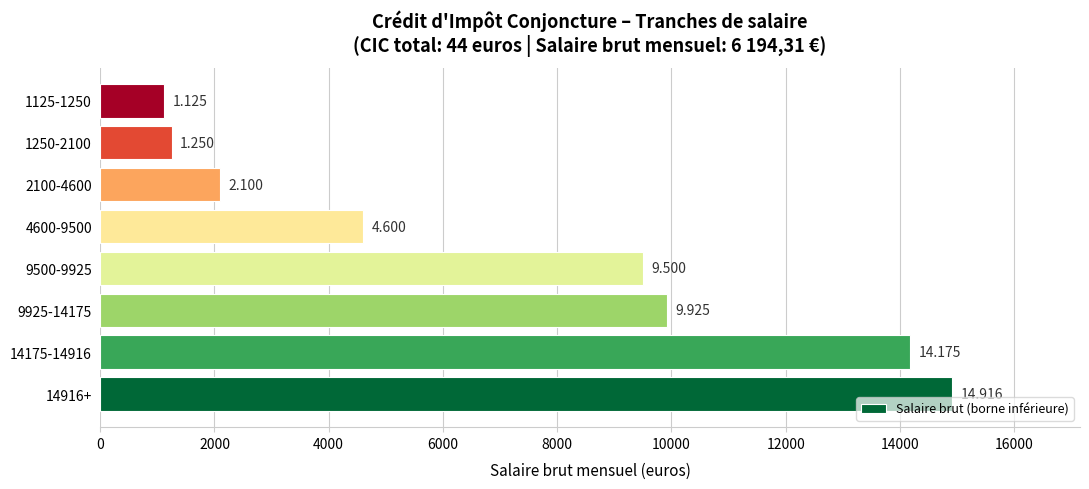

What is the smallest value displayed?

1125